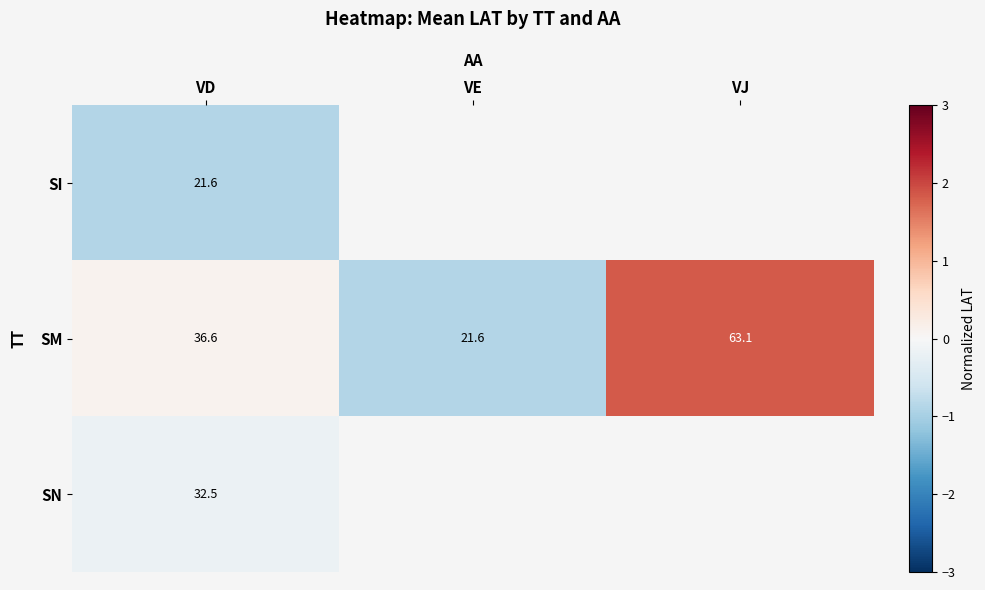

Where does the SM series first go above 36?

VD